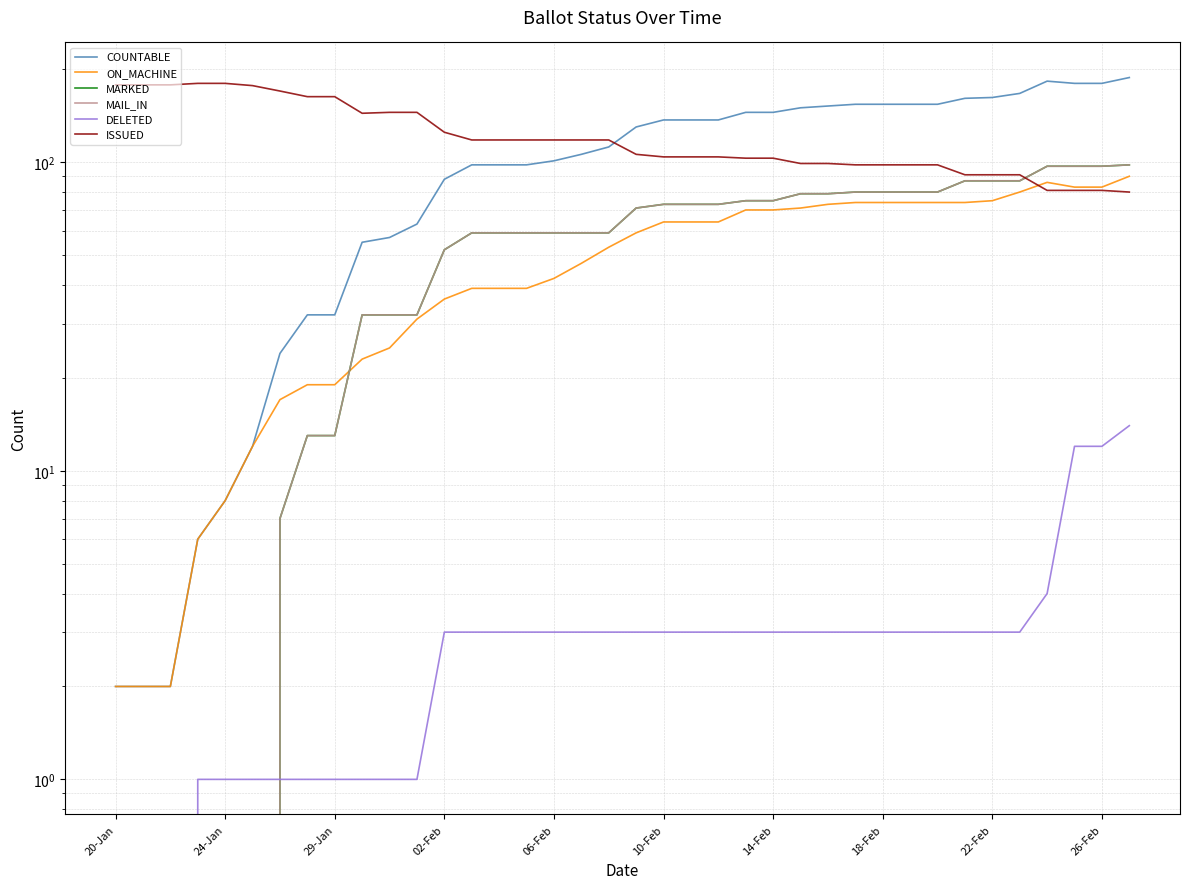

True or false: ISSUED and DELETED intersect in this chart.

False